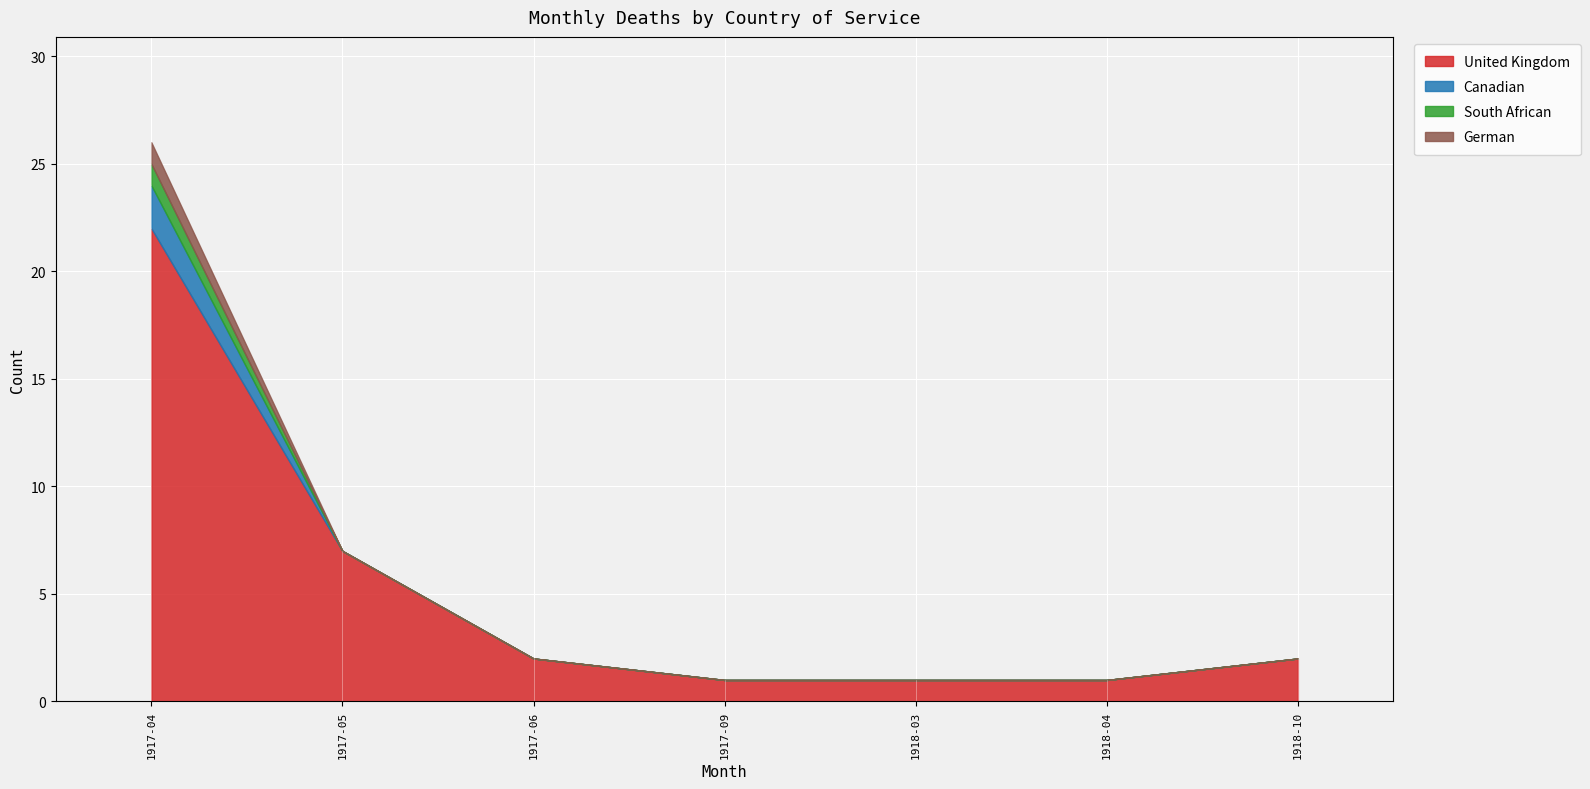

Count the number of categories in the chart.

17